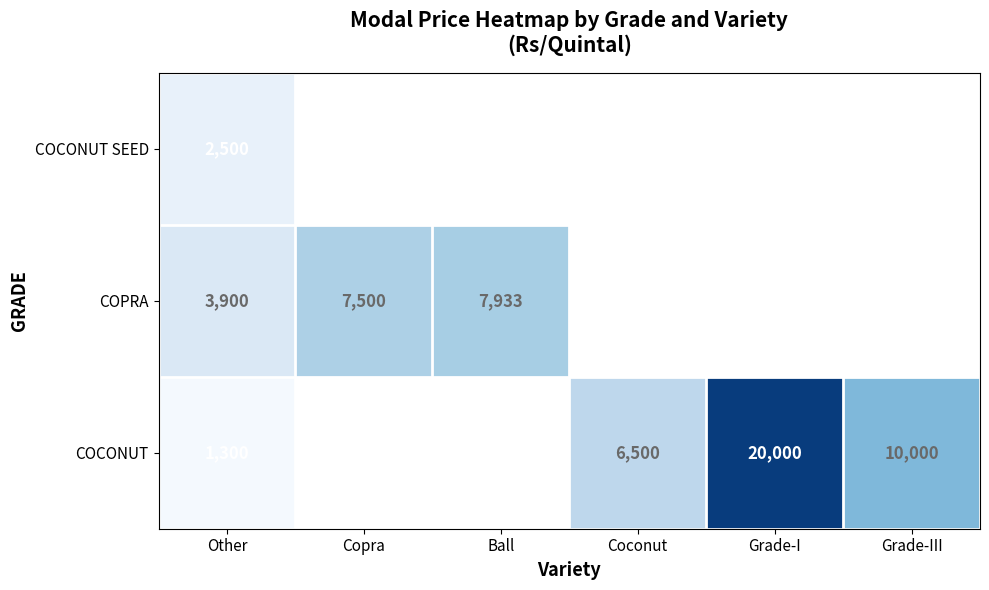

How many data points does each series have?

6